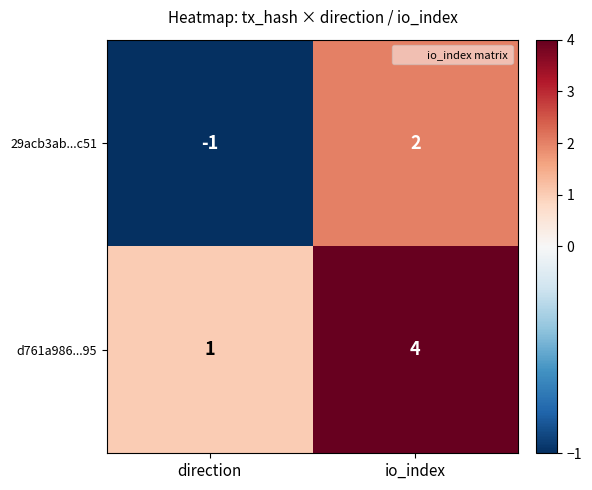

What is the difference between the maximum and minimum values in the 29acb3ab...c51 series?

3